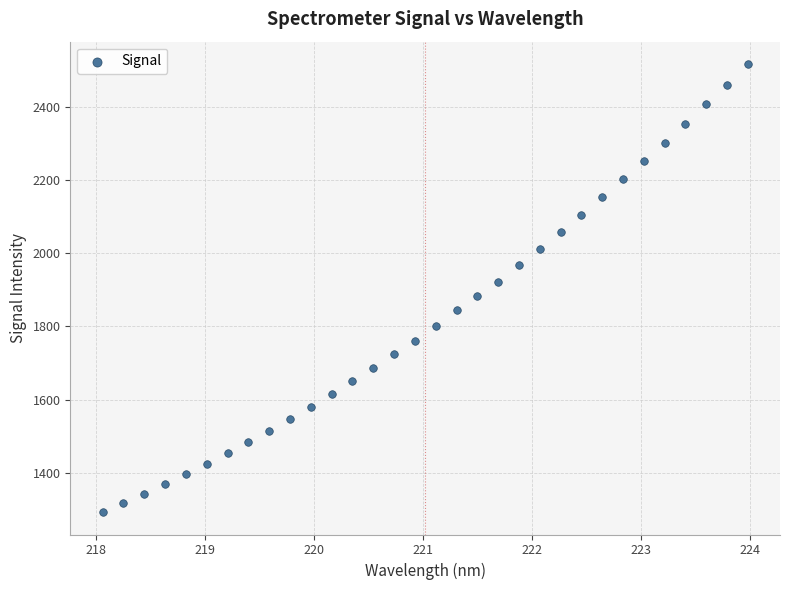

What is the range of X values (max minus min)?

5.9